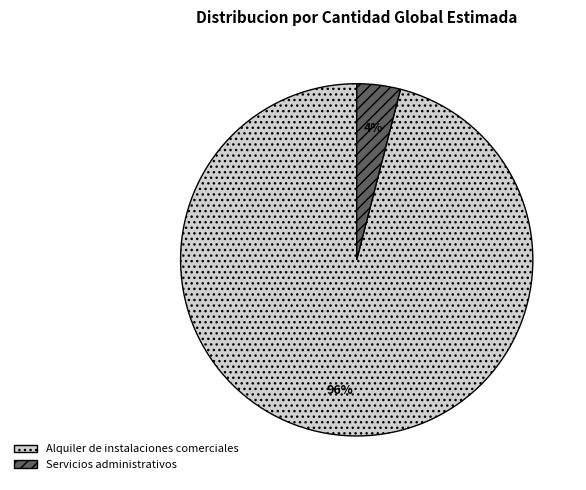

Is the sum of Servicios administrativos and Alquiler de instalaciones comerciales greater than half?

Yes